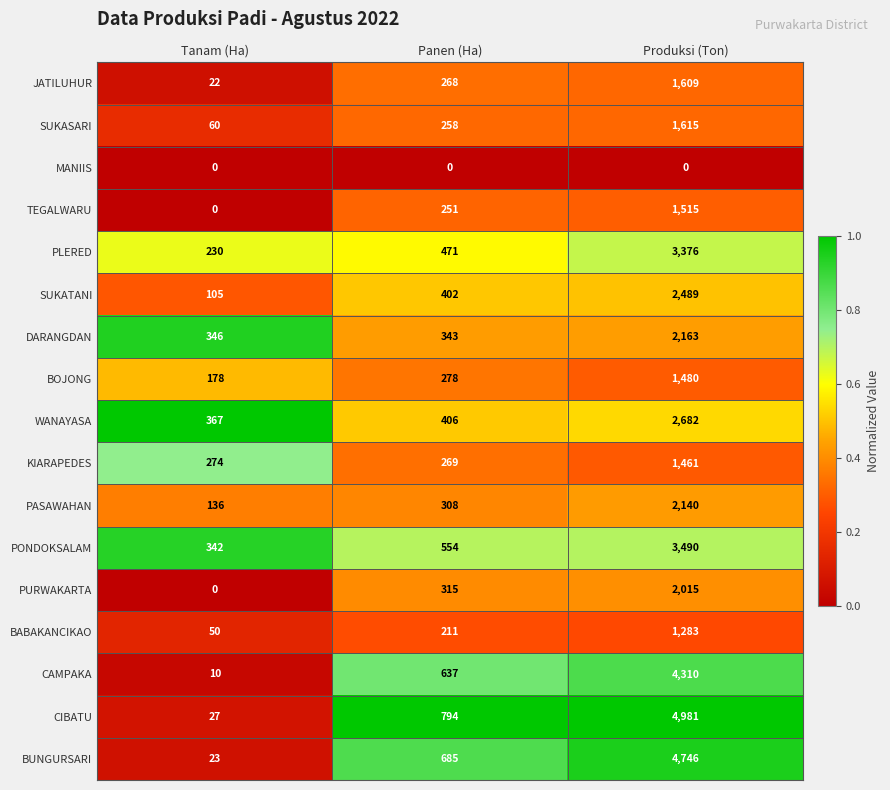

At how many categories does at least one series exceed 0?

3